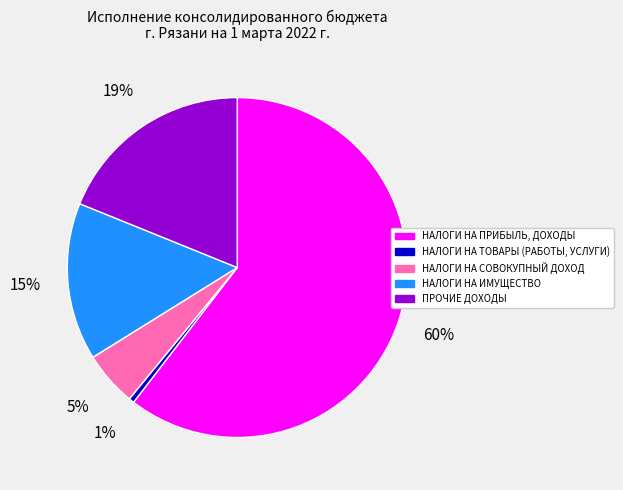

Is there any slice that represents more than half of the pie?

Yes